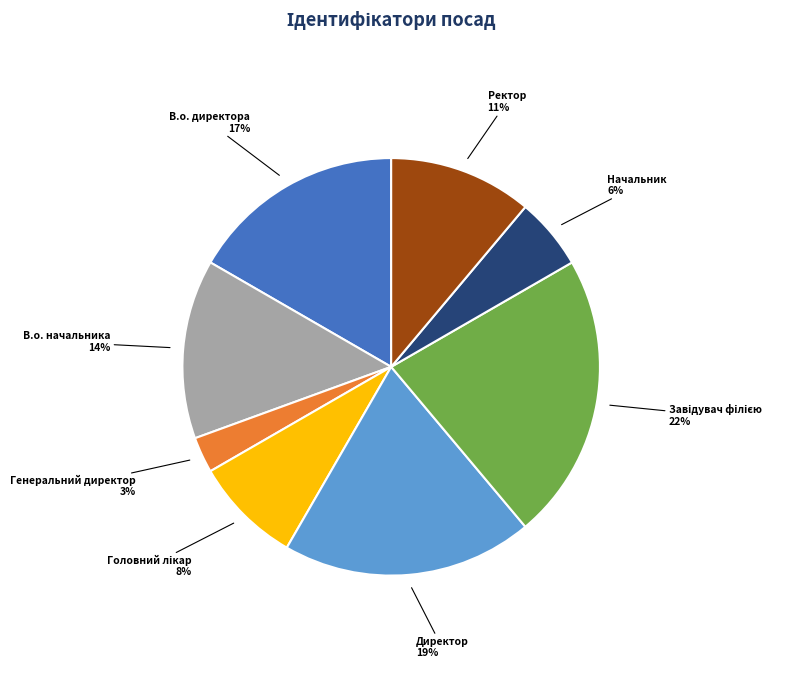

To the nearest percent, what is the difference between the largest and smallest slice percentages?

19%